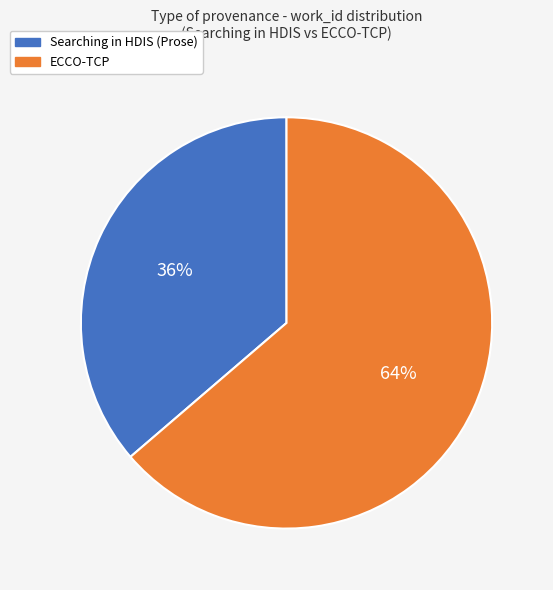

How many slices are in this pie chart?

2